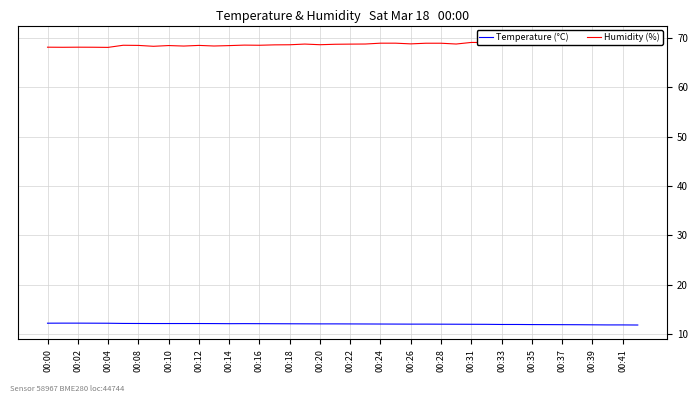

What are all the series names shown in the legend?

Temperature (°C), Humidity (%)